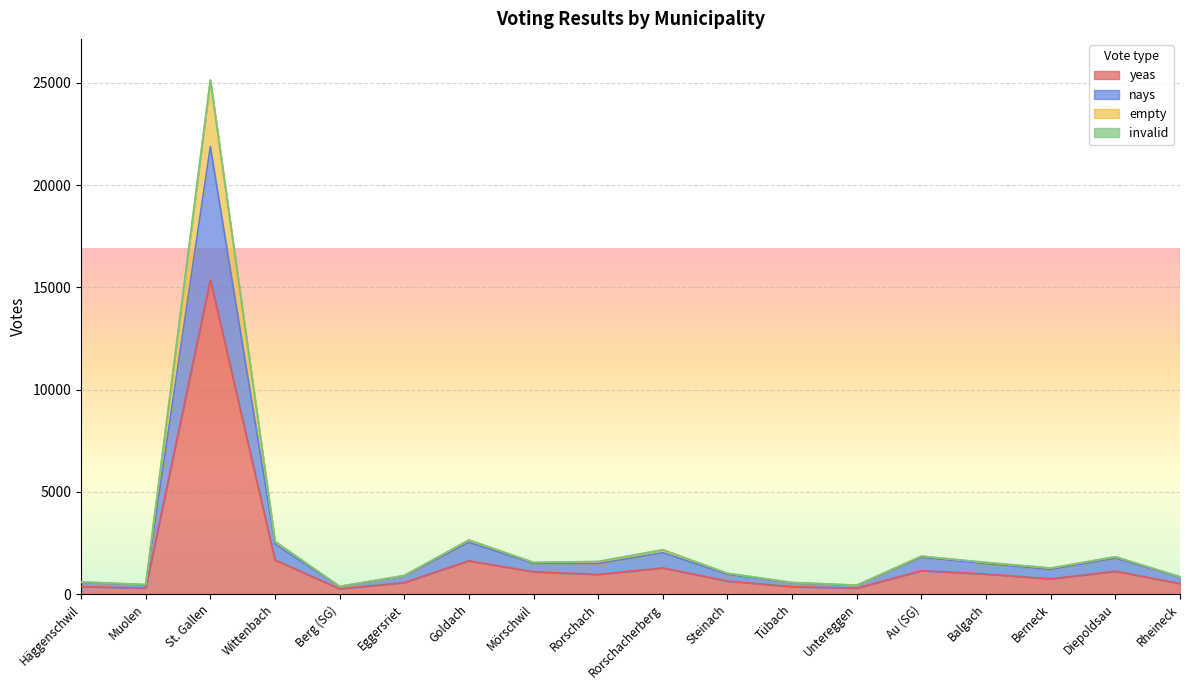

True or false: yeas and nays intersect in this chart.

False